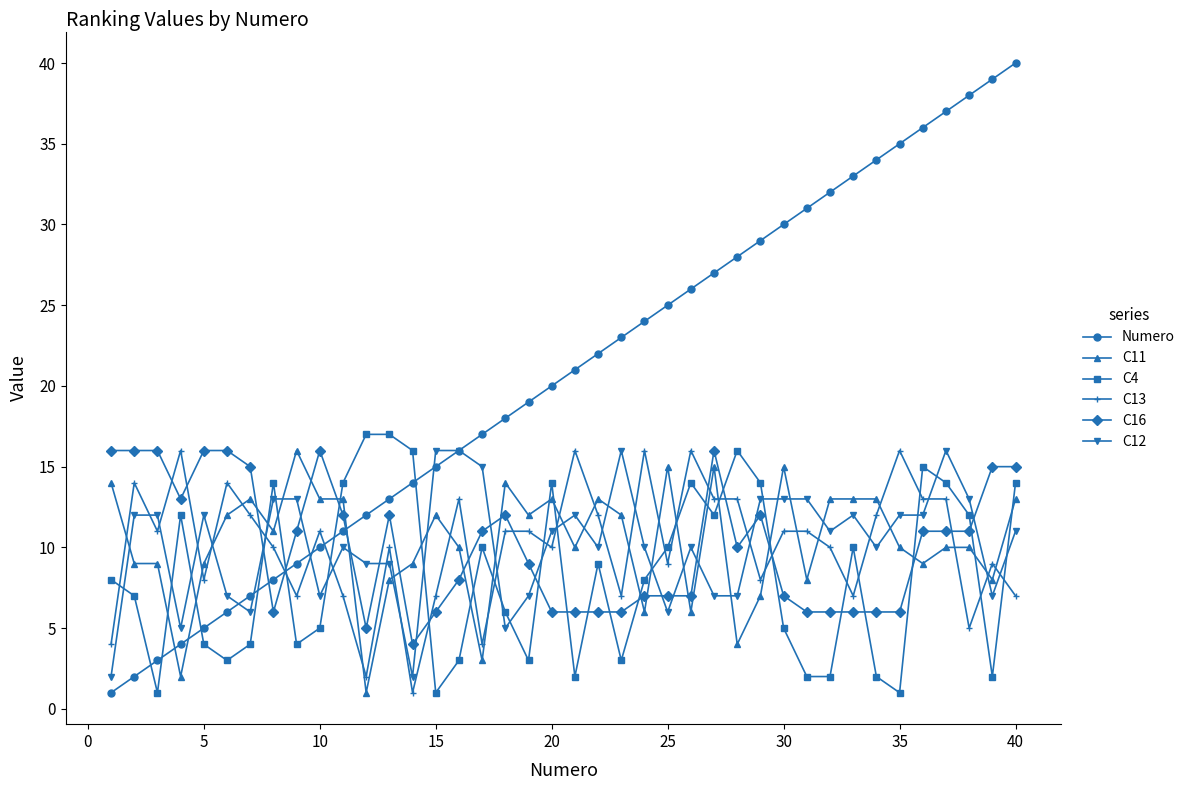

What are all the series names shown in the legend?

Numero, C11, C4, C13, C16, C12